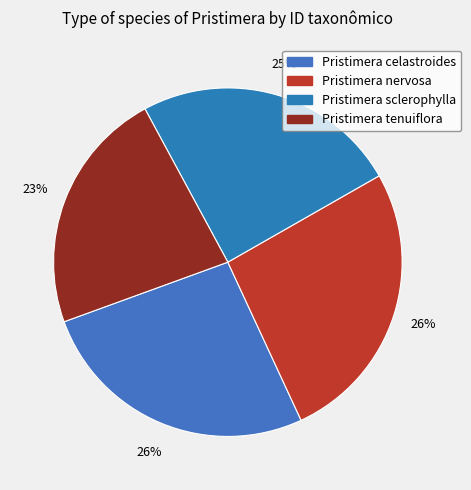

What portion of the pie excludes Pristimera nervosa?

73.7%